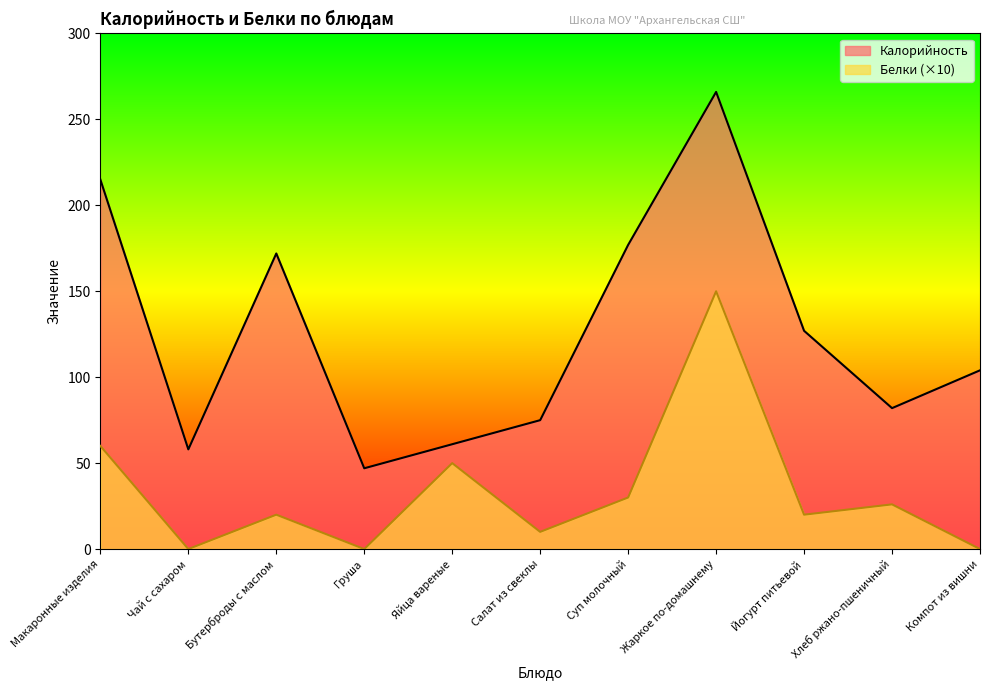

True or false: Калорийность and Белки cross at least once.

False